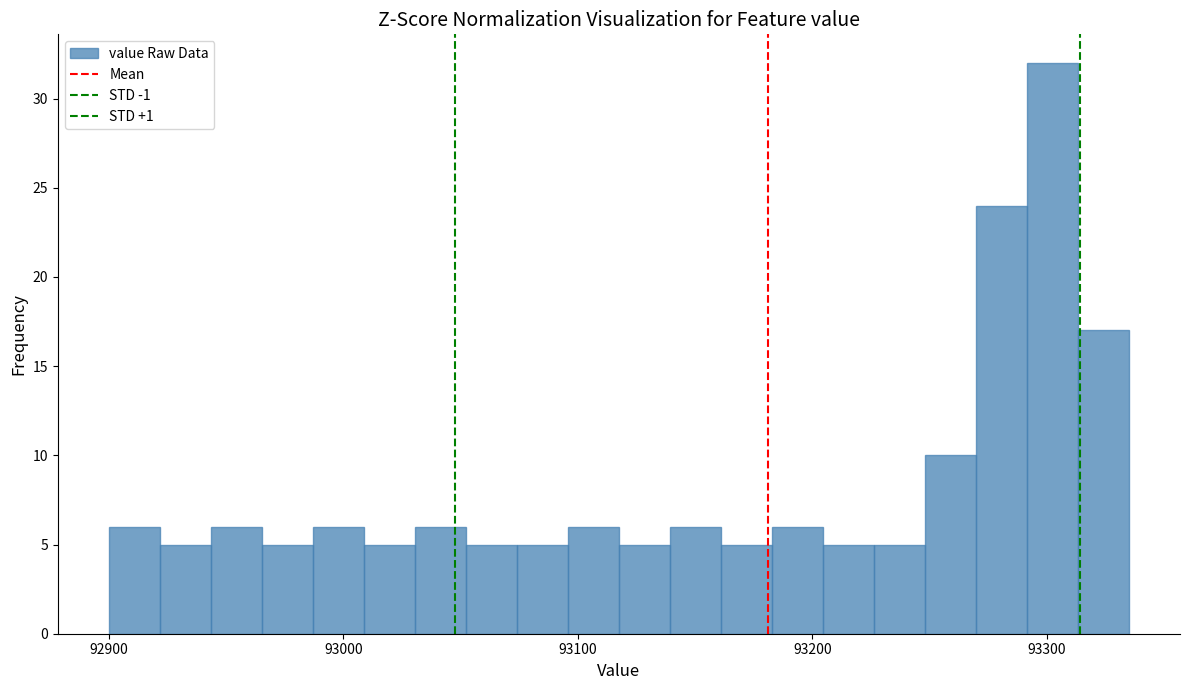

Around what value on the x-axis is the tallest bar? Give the approximate position of its centre, as read against the axis.

93300